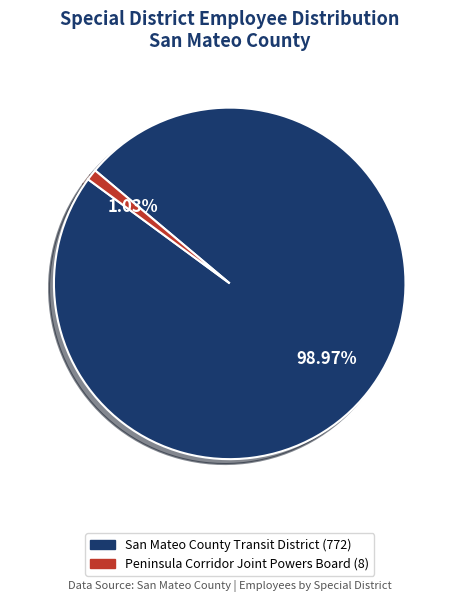

Does Peninsula Corridor Joint Powers Board represent more than half of the total?

No